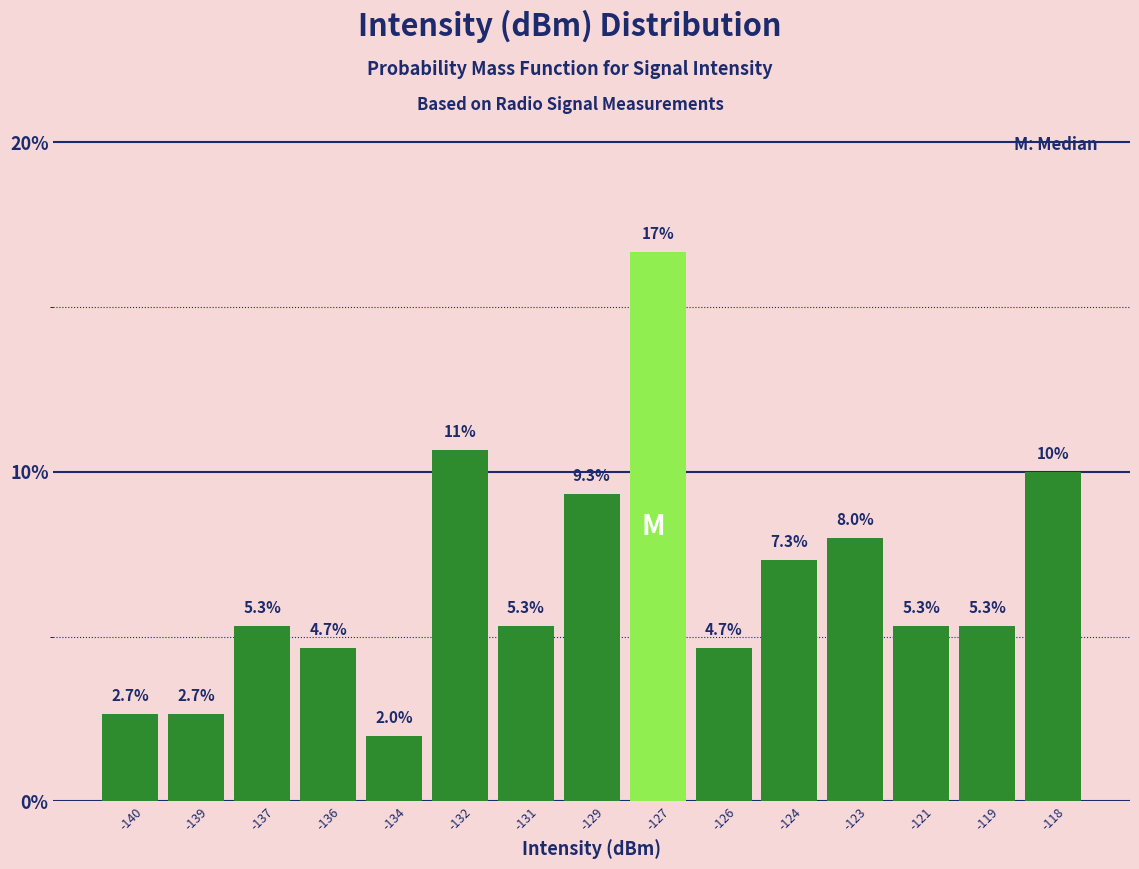

Reading right to left, list all the values displayed in this chart.

10.0	5.3	5.3	8.0	7.3	4.7	16.7	9.3	5.3	10.7	2.0	4.7	5.3	2.7	2.7